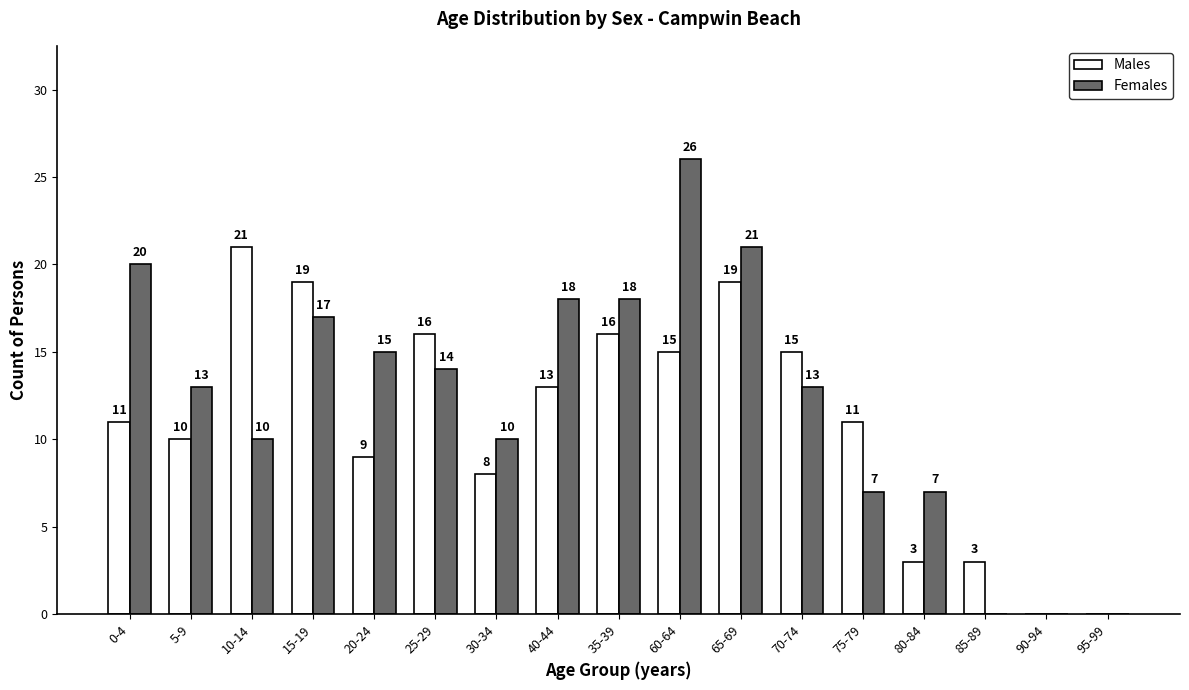

Reading left to right, extract all data points from this chart.

Males: 11	10	21	19	9	16	8	13	16	15	19	15	11	3	3	0	0
Females: 20	13	10	17	15	14	10	18	18	26	21	13	7	7	0	0	0